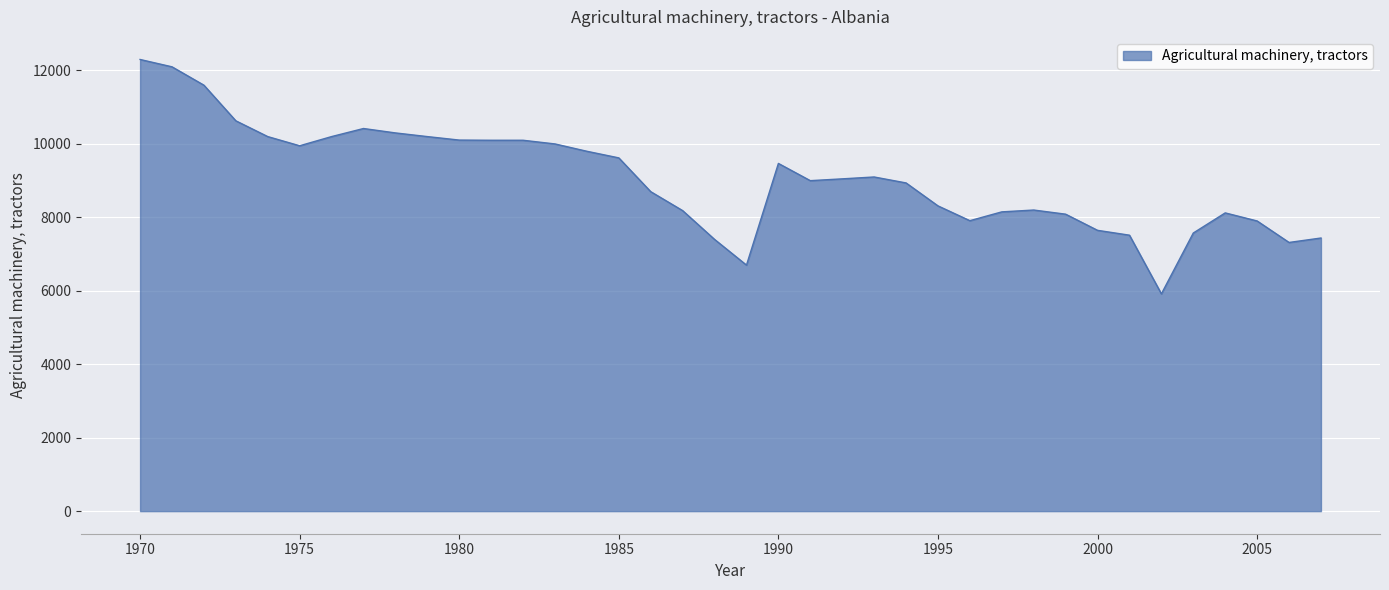

What is the difference between the maximum and minimum values?

6383